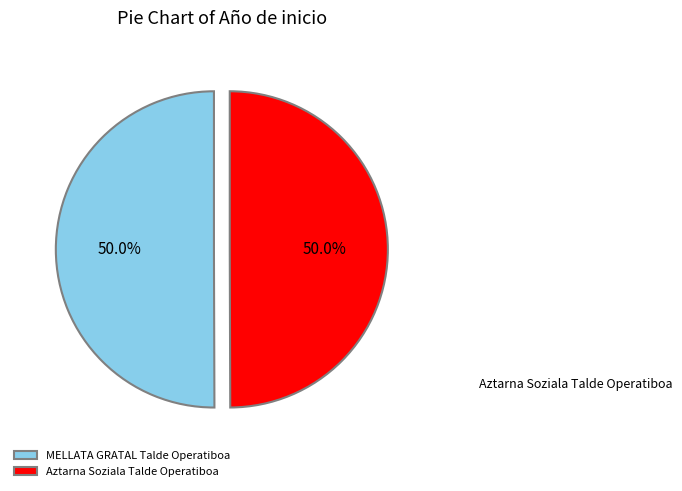

How many segments does this pie chart have?

2